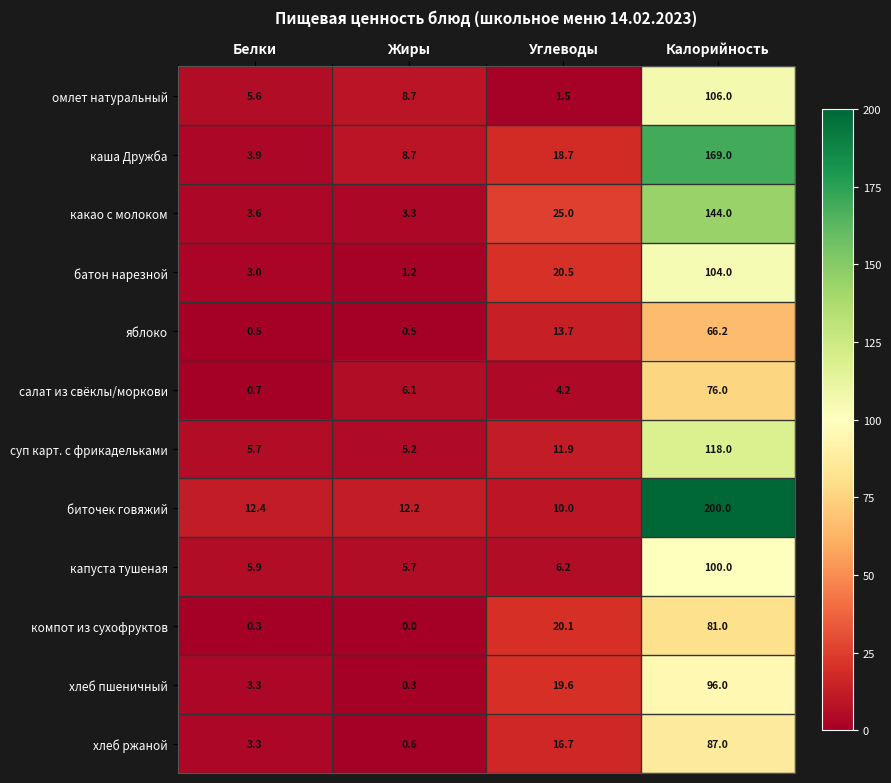

The хлеб пшеничный series shows 1.9 at Белки. True or false?

False